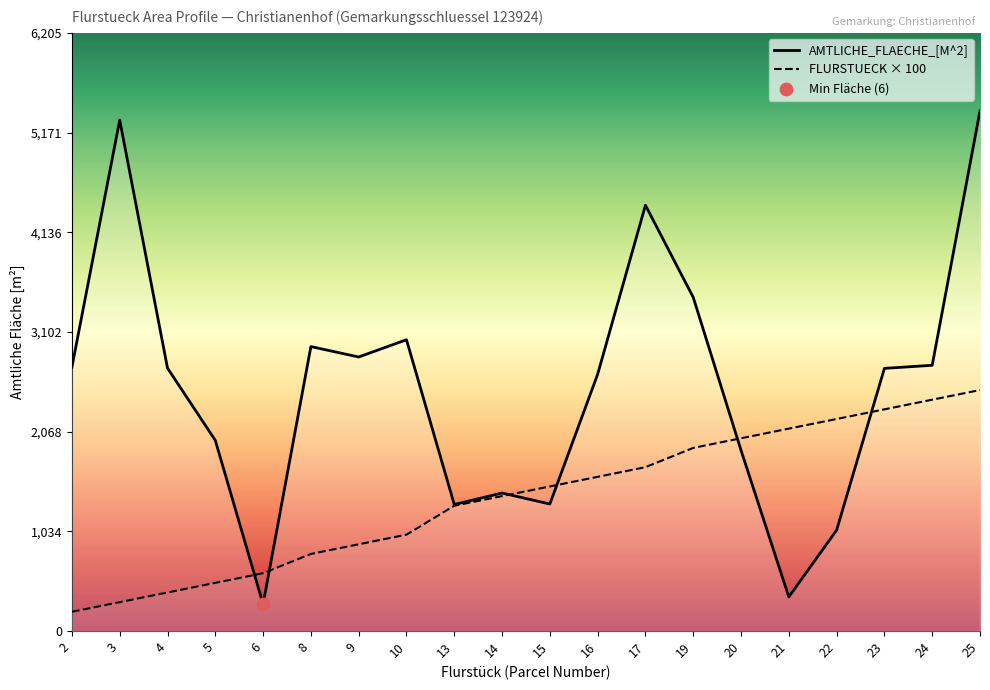

What are all the series names shown in the legend?

AMTLICHE_FLAECHE_[M^2], FLURSTUECK × 100